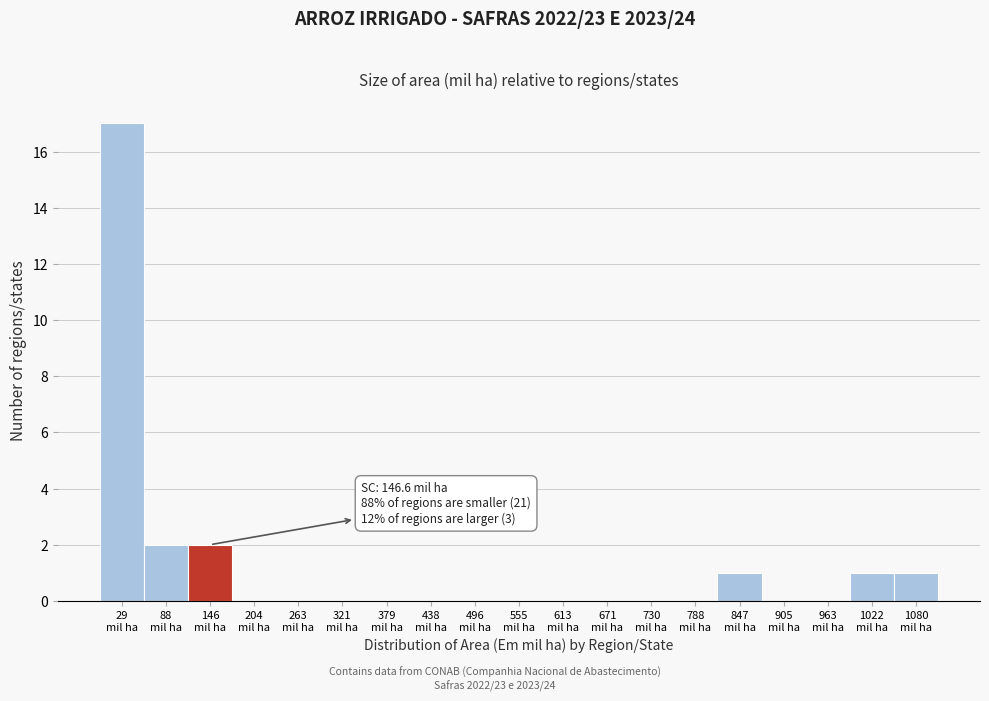

Over which range of the x-axis is the bar tallest?

0 to 60